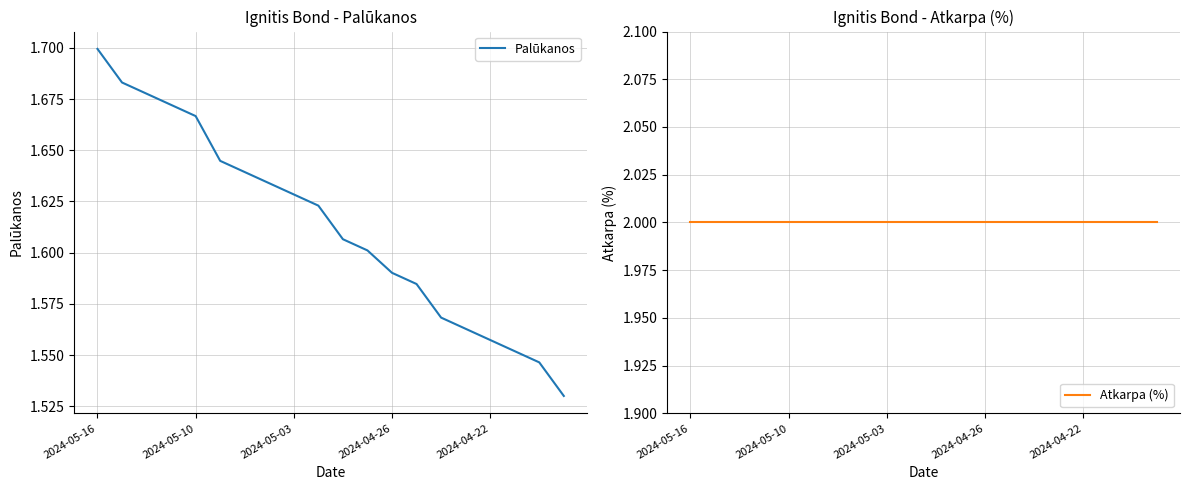

Is it true that Palūkanos equals 2.6 at 2024-04-22?

False